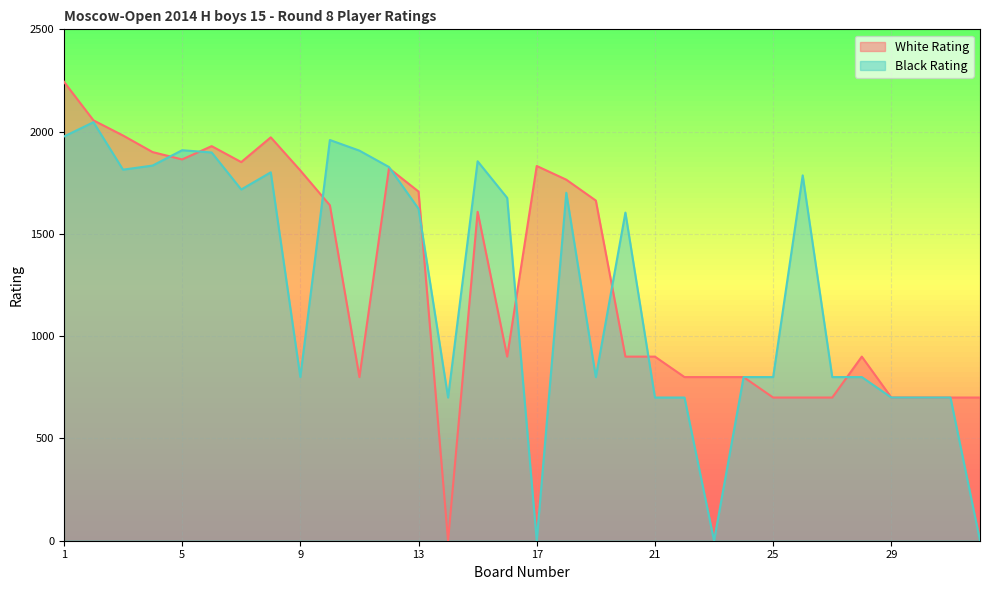

What is the difference between the highest and lowest values at 17?

1832